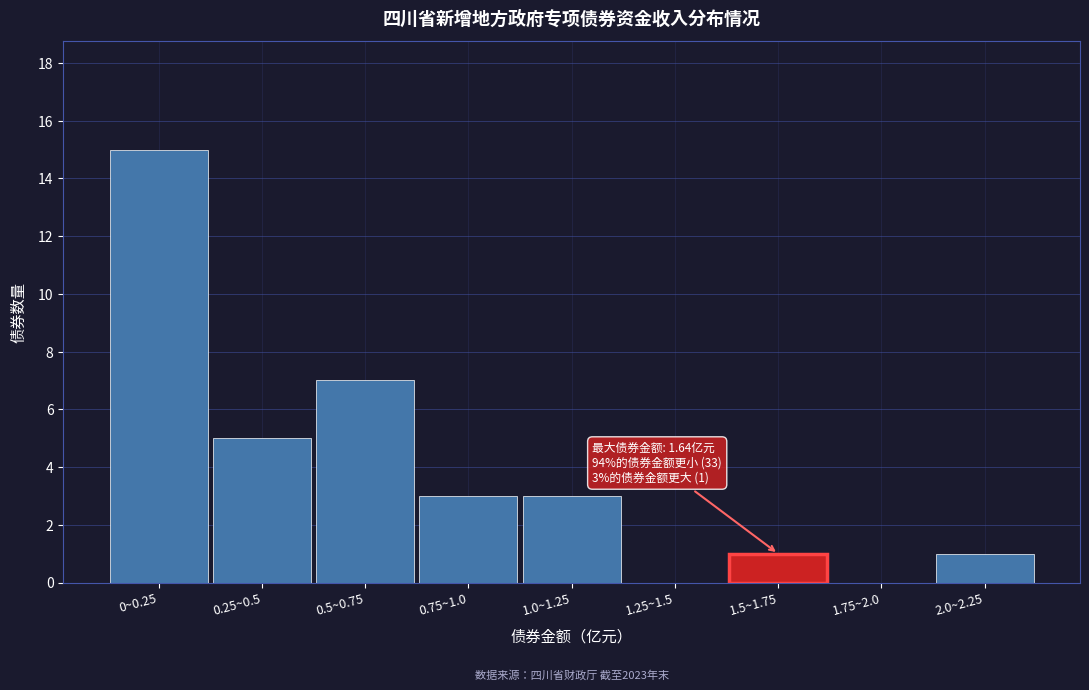

Reading right to left, what are all the values shown in this chart?

2.0~2.25=1	1.75~2.0=0	1.5~1.75=1	1.25~1.5=0	1.0~1.25=3	0.75~1.0=3	0.5~0.75=7	0.25~0.5=5	0~0.25=15